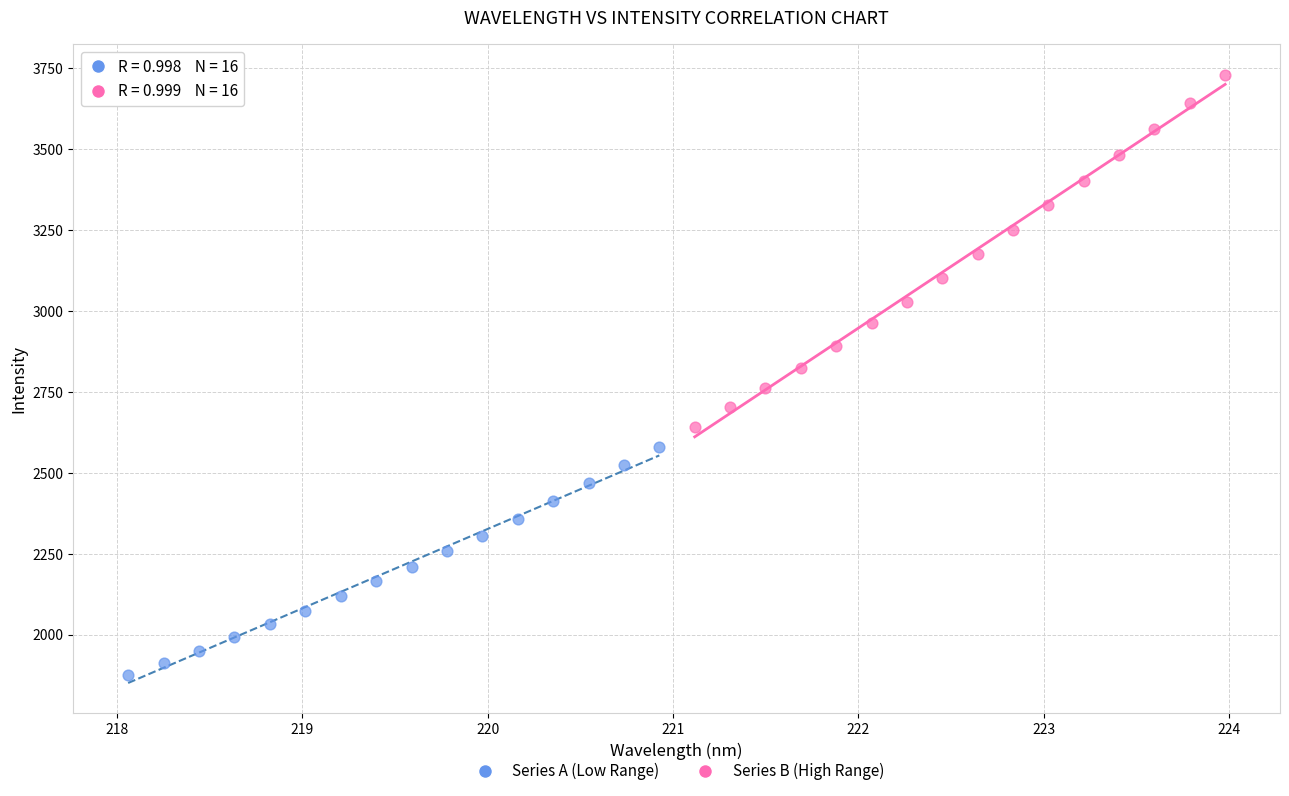

Which series contains the lowest Y value?

Series A (Low Range)